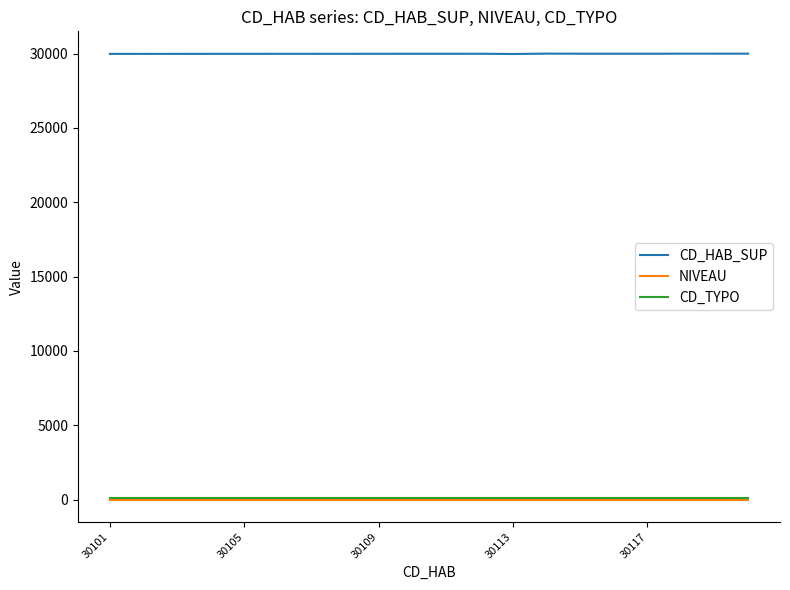

Count the number of categories in the chart.

20